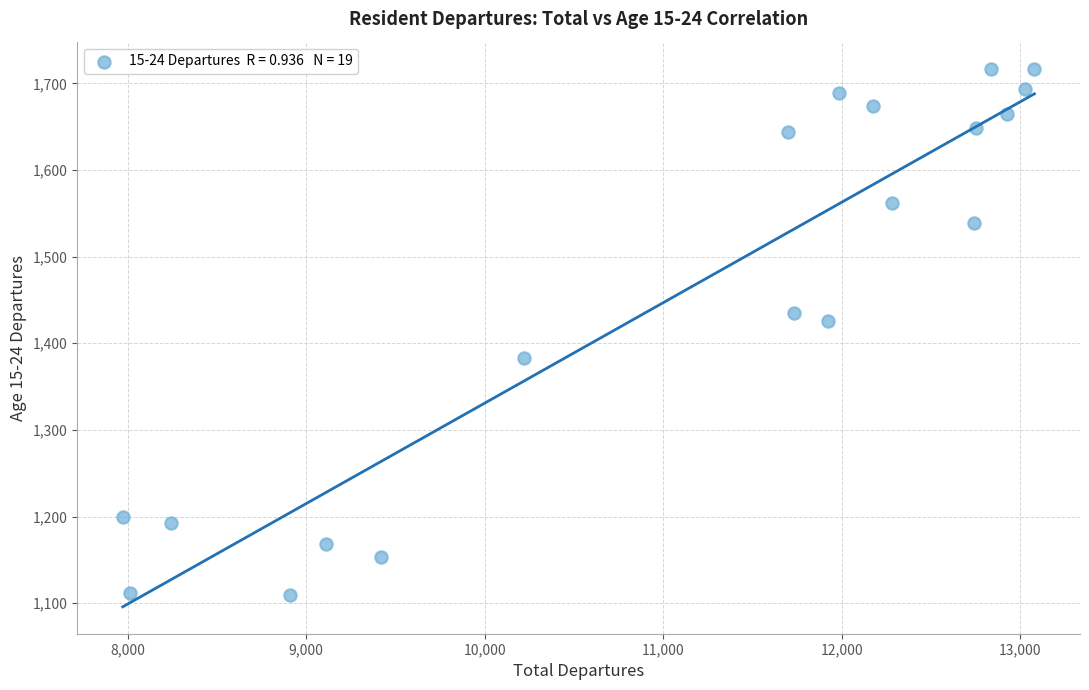

What is the range of X values (max minus min)?

5105